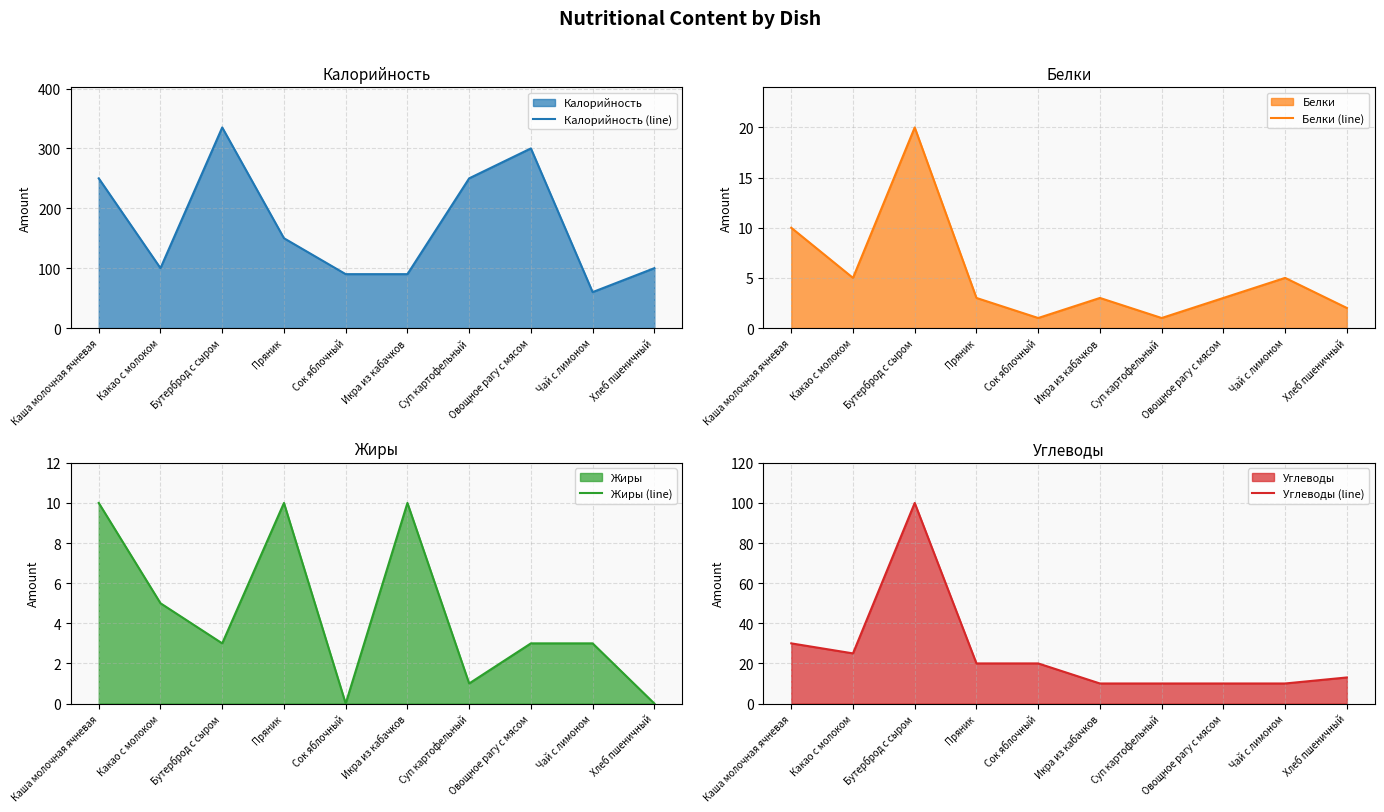

What is the lowest value of the Углеводы (line) series?

10